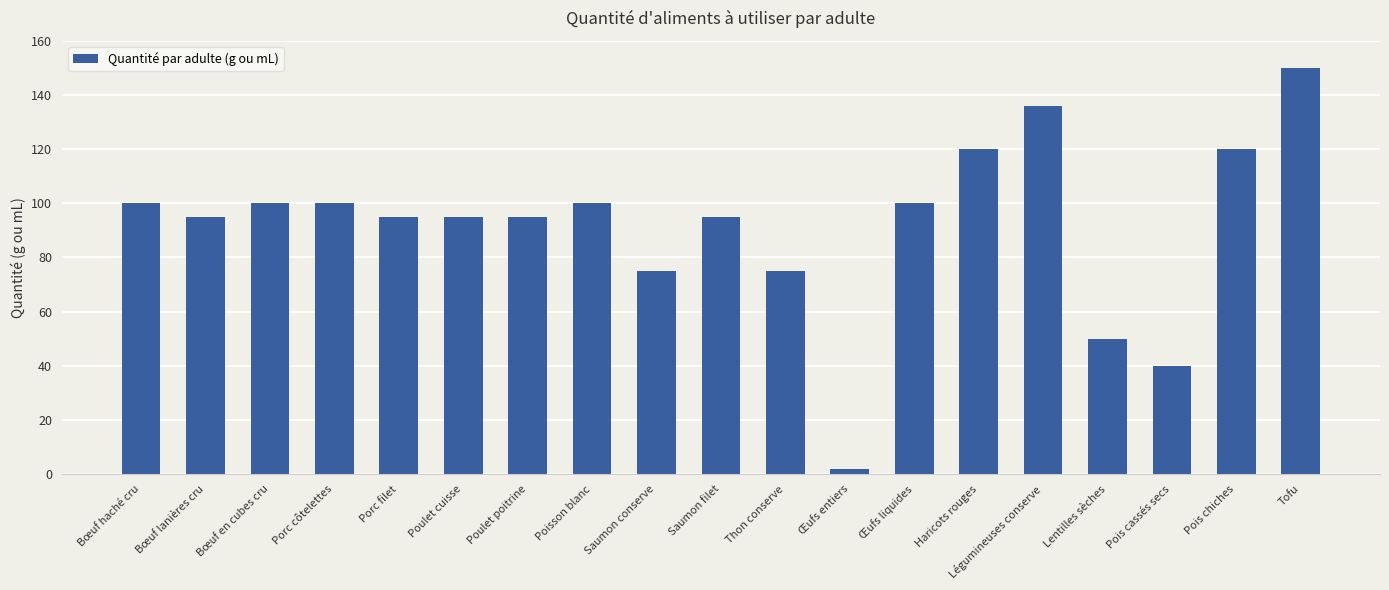

How many bars are there in total?

19